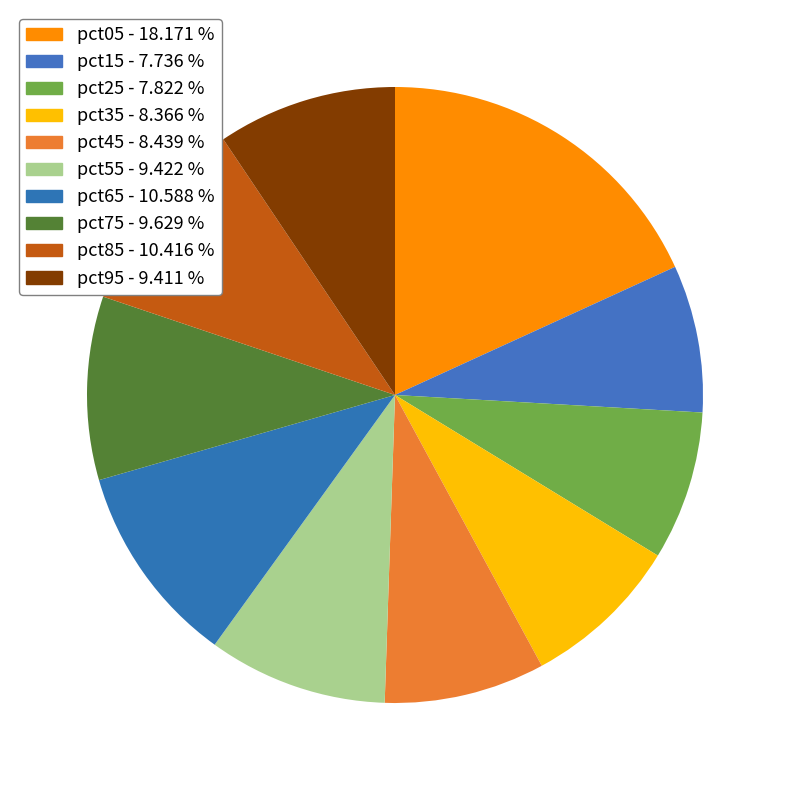

How many slices are in this pie chart?

10